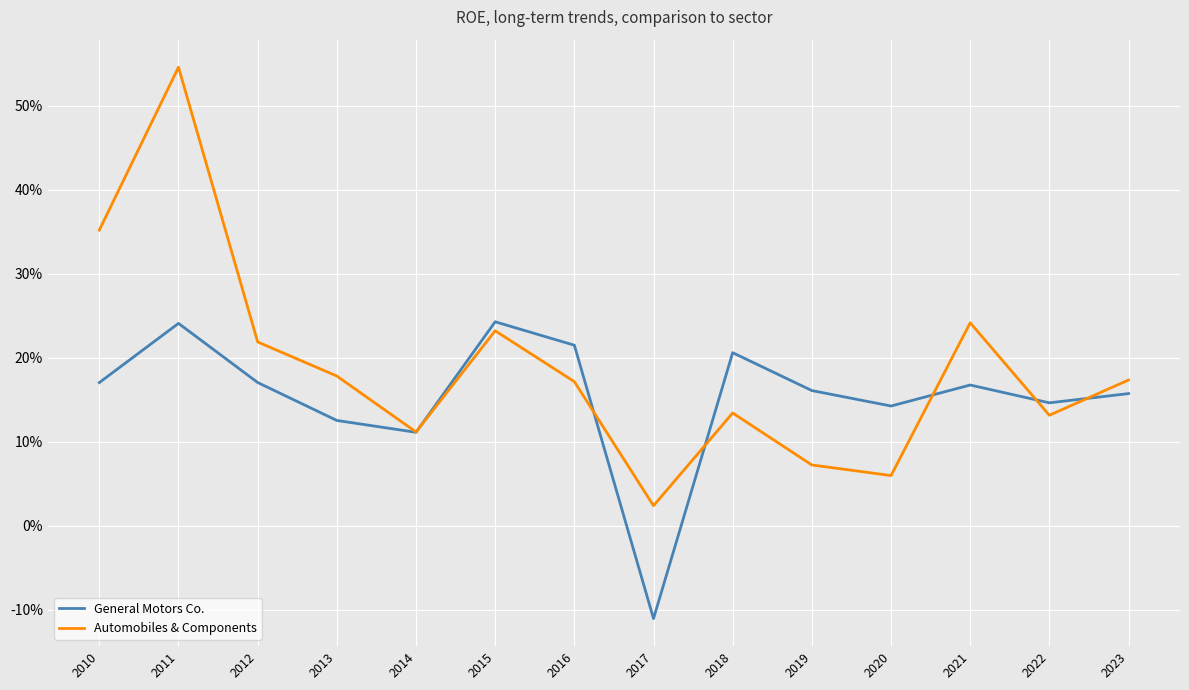

At which category does General Motors Co. reach its first local peak?

2011